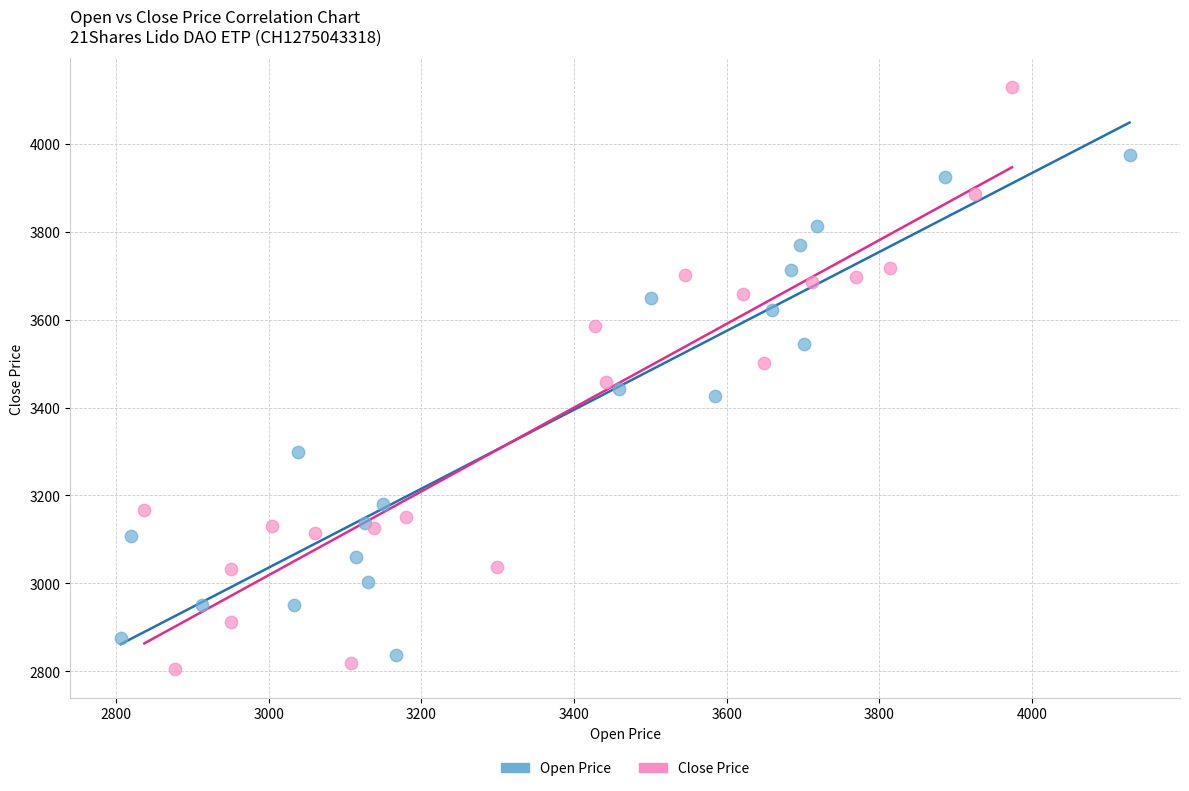

Which series reaches the maximum Y coordinate?

Close Price